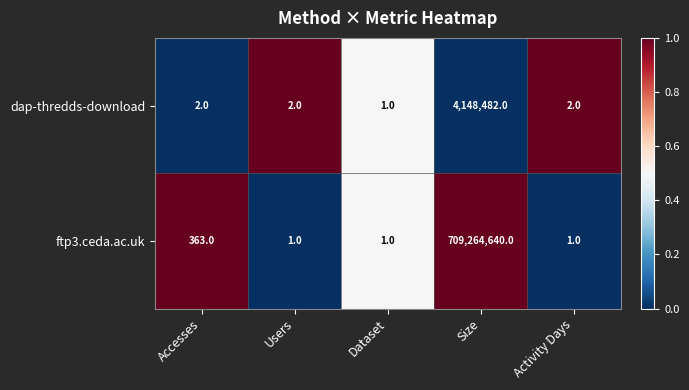

List the series in order of their peak value, highest first.

ftp3.ceda.ac.uk, dap-thredds-download